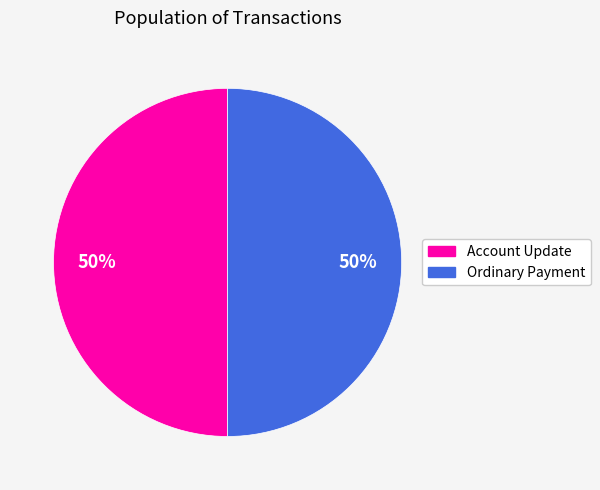

What is the ratio of the value at Ordinary Payment to the value at Account Update?

1.0